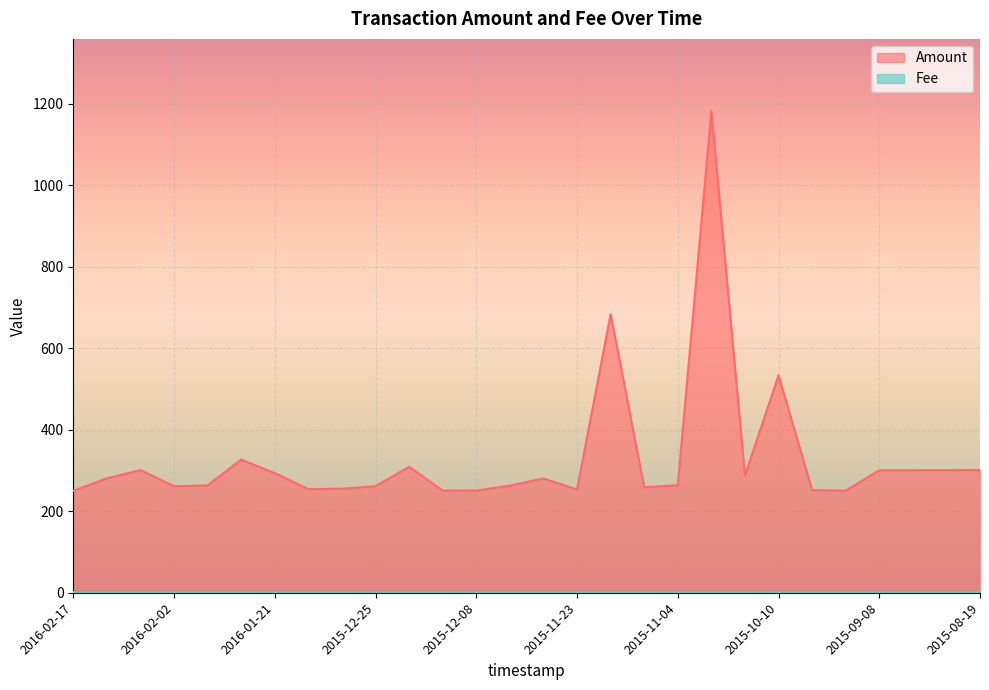

Reading right to left, list all the values displayed in this chart.

301.0	300.7	300.5	300.5	250.5	251.8	533.1	287.2	1181.3	263.7	258.7	683.0	253.1	280.5	262.7	250.8	250.8	308.9	261.4	255.2	254.0	293.5	326.6	263.3	261.2	300.9	280.7	250.0